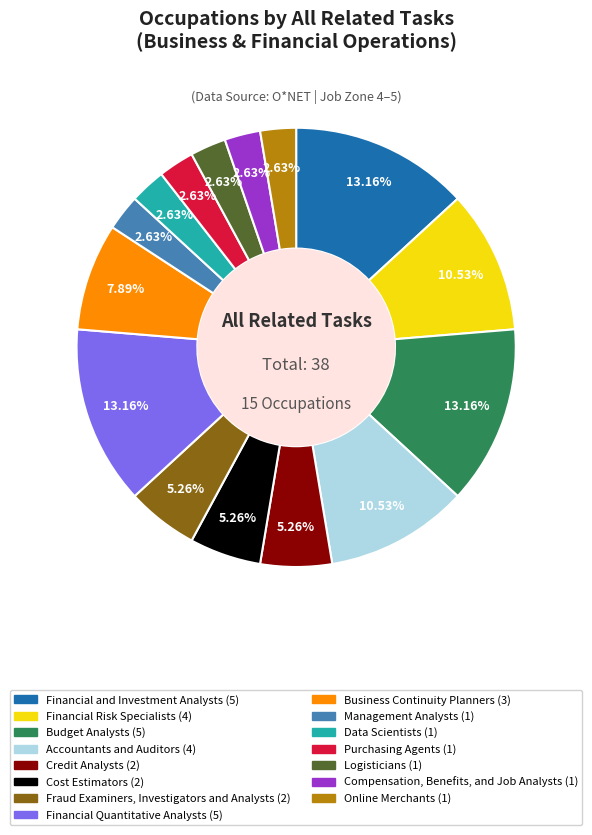

To the nearest percent, what is the difference between the Business Continuity Planners and Financial and Investment Analysts slice percentages?

5%